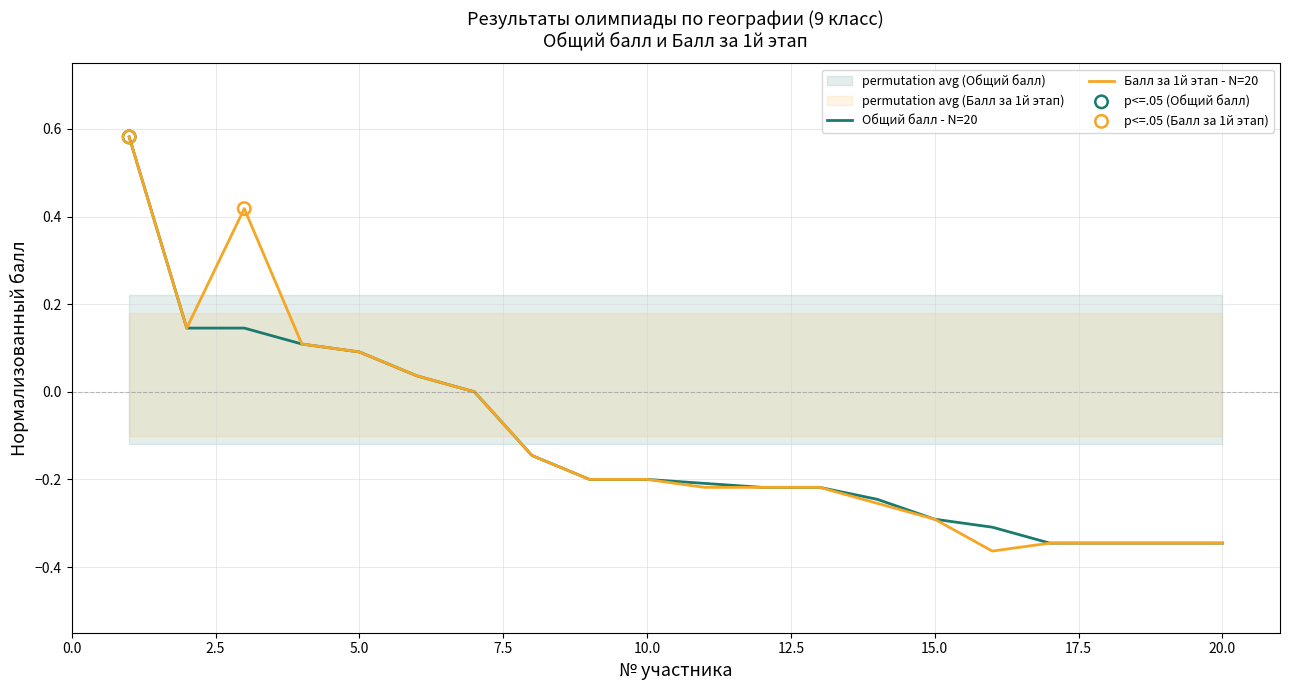

At which category is the sum across all series the highest?

1